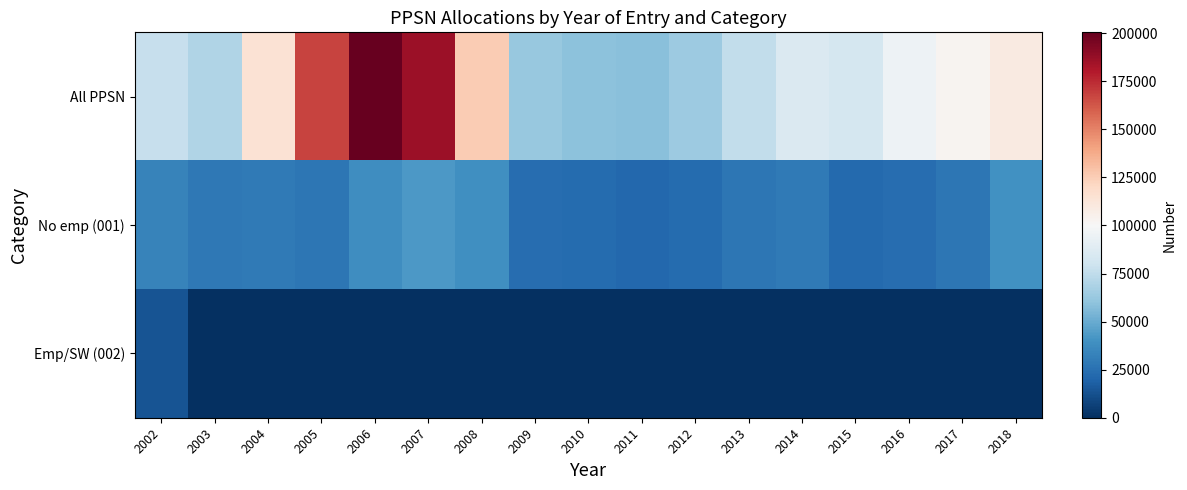

Between 2002 and 2015, which is larger?

2015